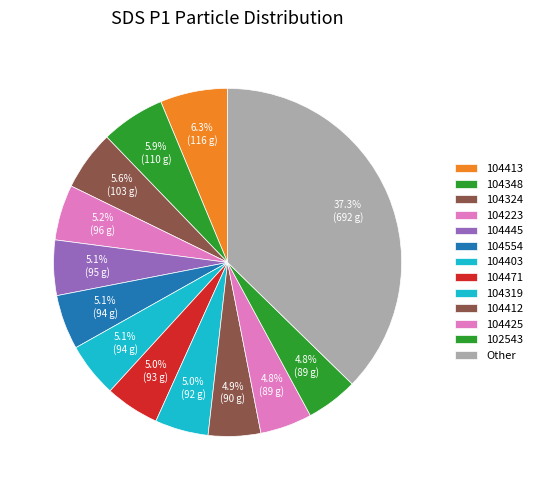

Is there any slice that represents more than half of the pie?

No